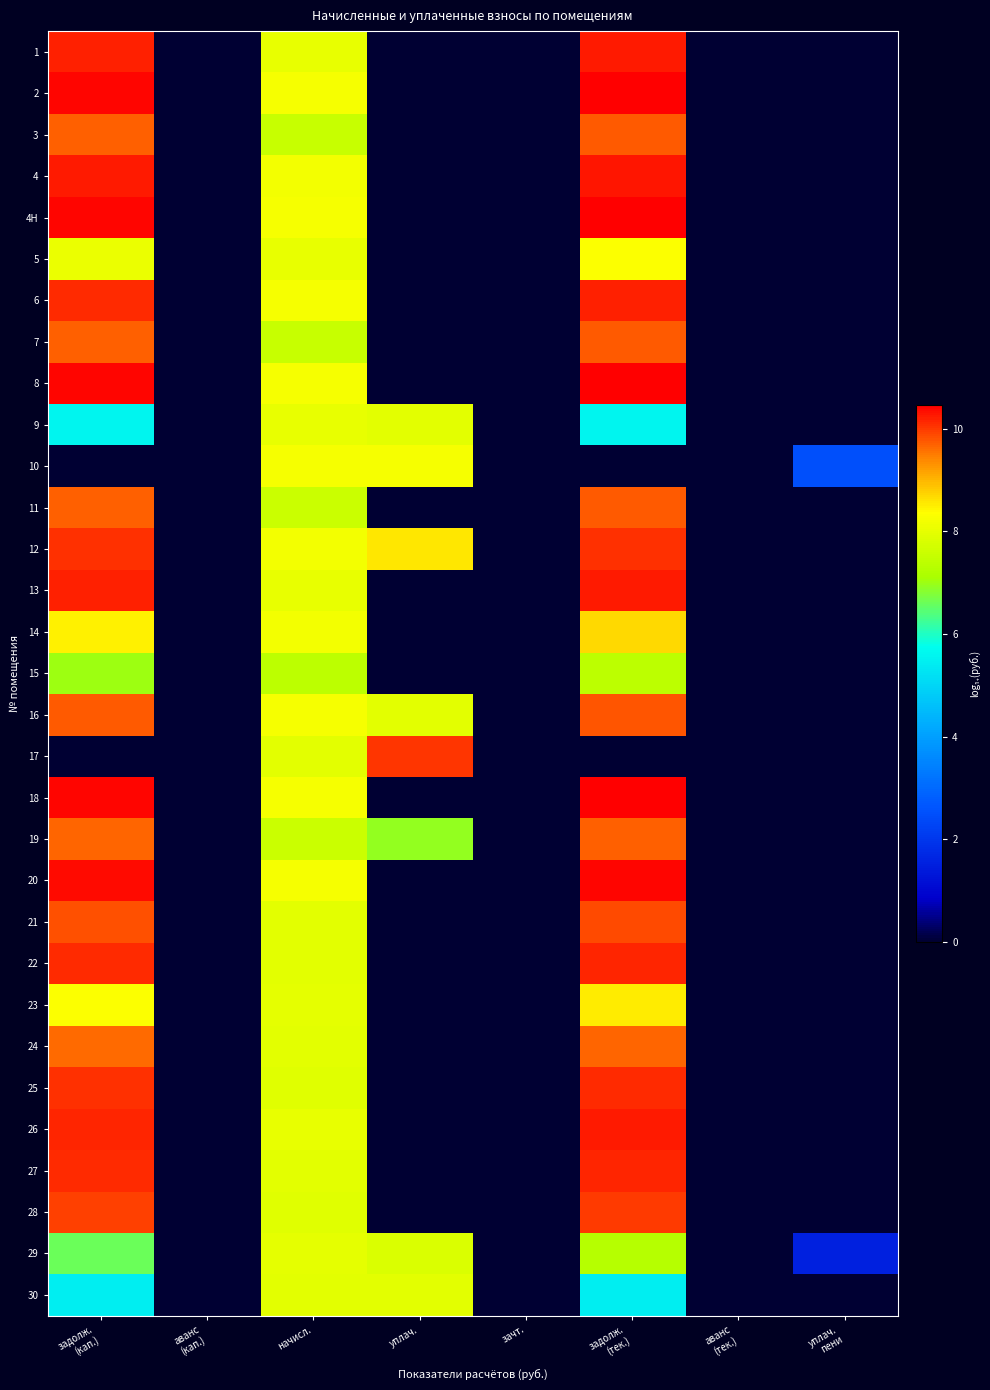

Rank the series by their maximum value, from lowest to highest.

15, 30, 29, 9, 10, 5, 23, 14, 24, 19, 7, 3, 11, 16, 21, 28, 17, 12, 25, 22, 27, 6, 26, 13, 1, 4, 20, 8, 2, 4H, 18